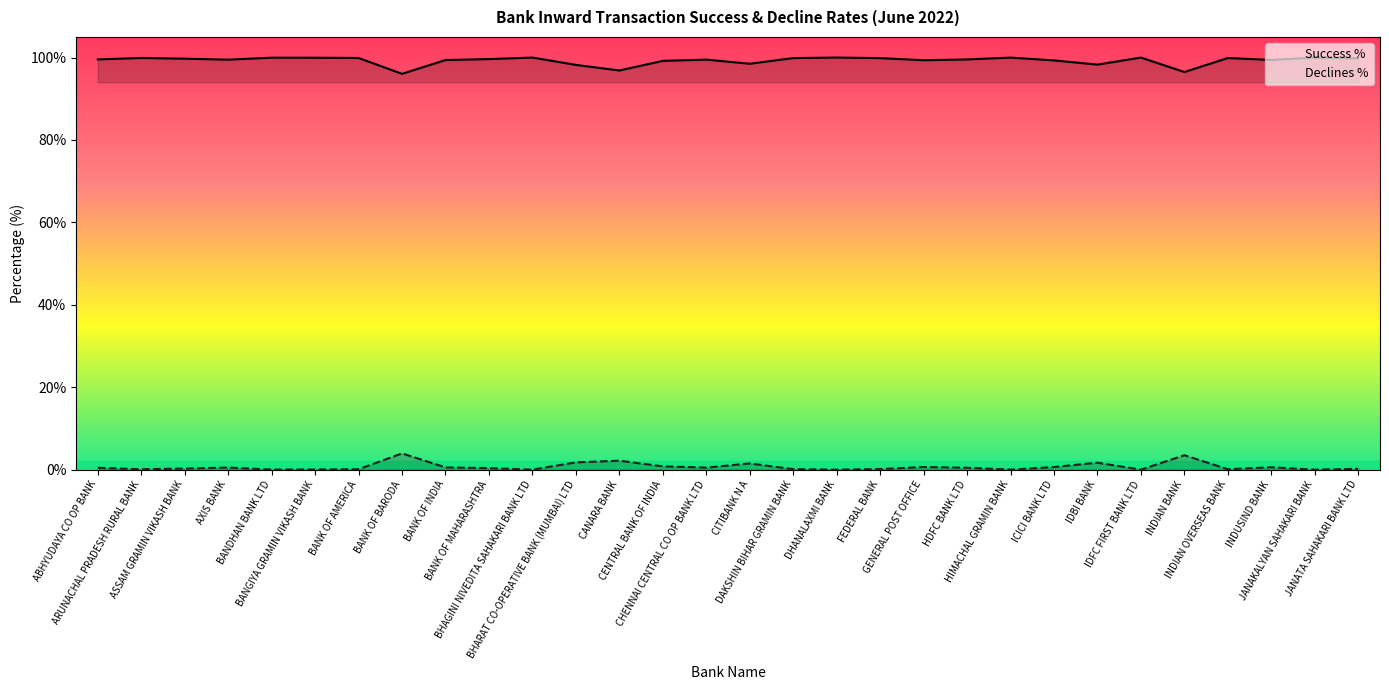

What is the label of the 30th point from the right?

ABHYUDAYA CO OP BANK